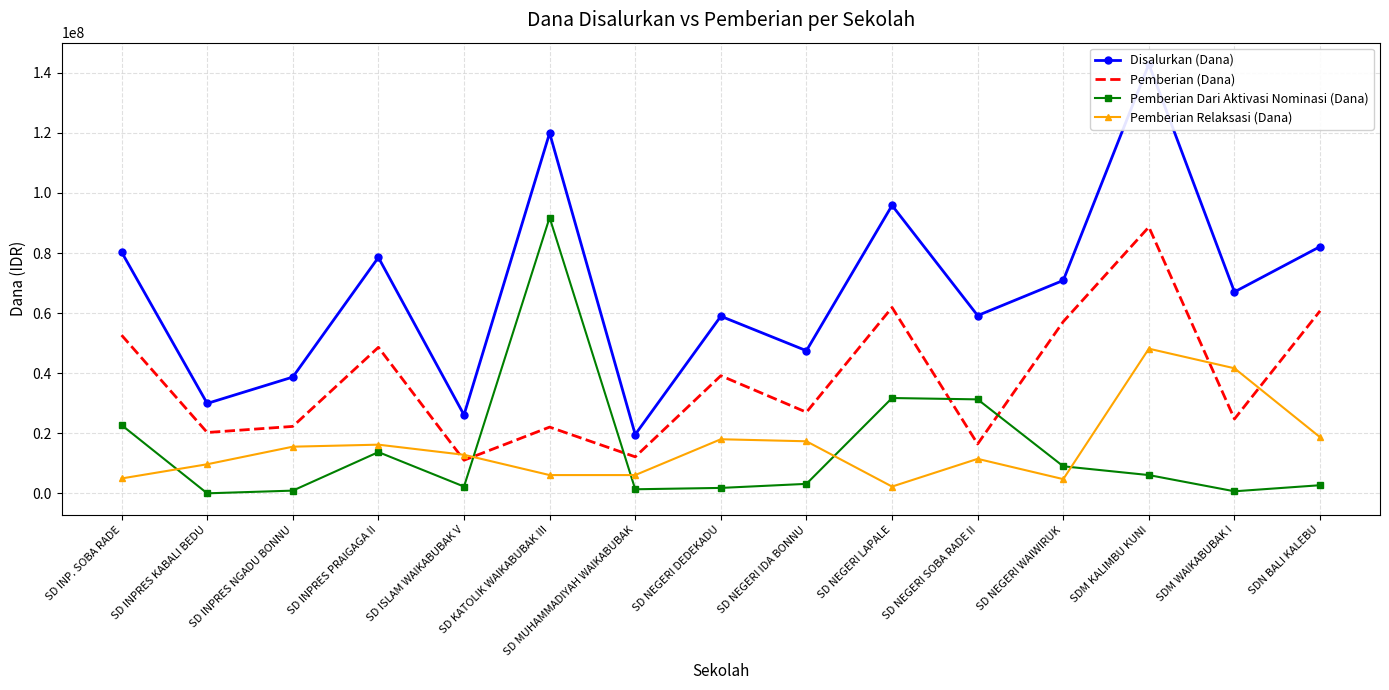

In Disalurkan (Dana), how many points are lower than both neighbors (excluding endpoints)?

6